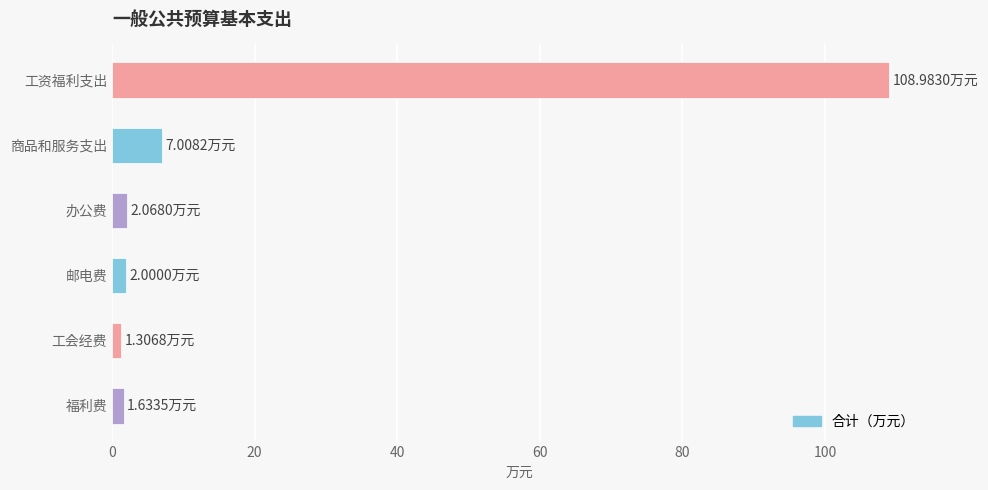

Which label corresponds to the largest value in the chart?

工资福利支出